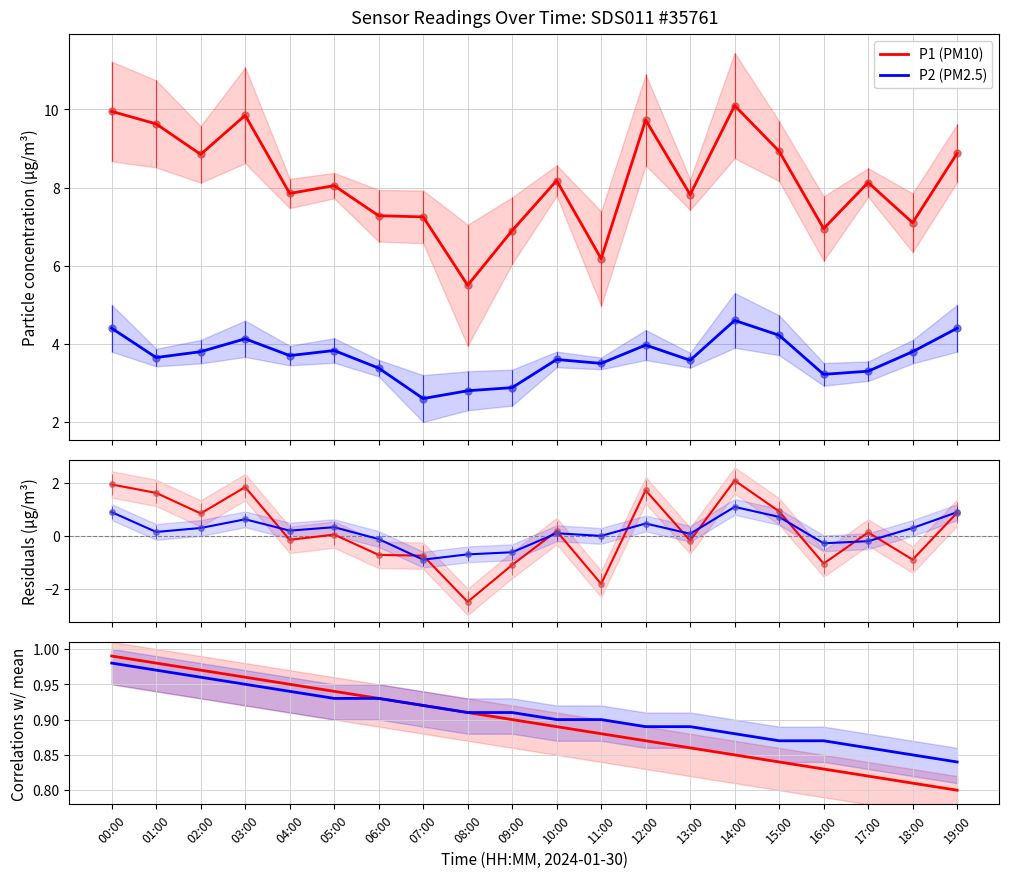

At how many categories does at least one series exceed 0?

20